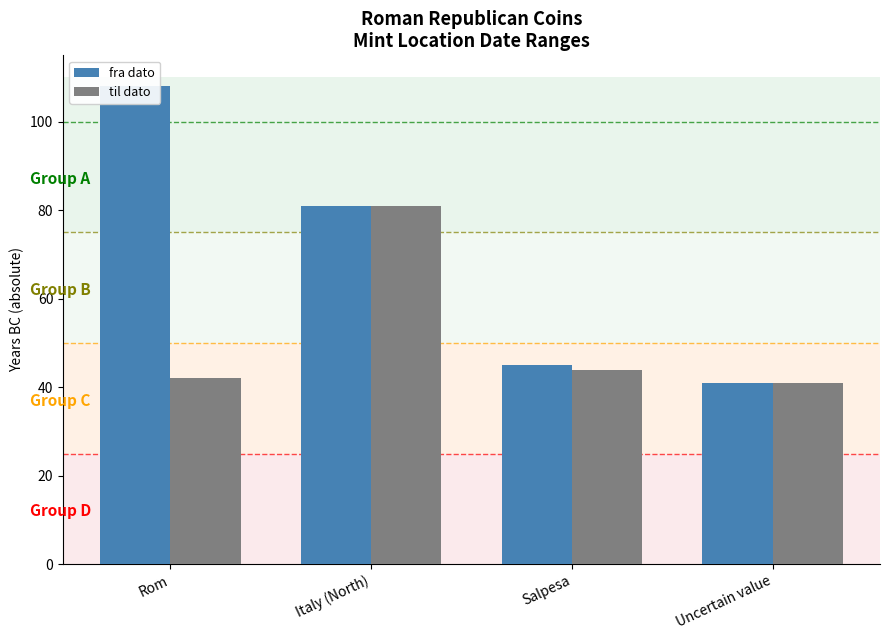

At which label does til dato reach its minimum?

Uncertain value